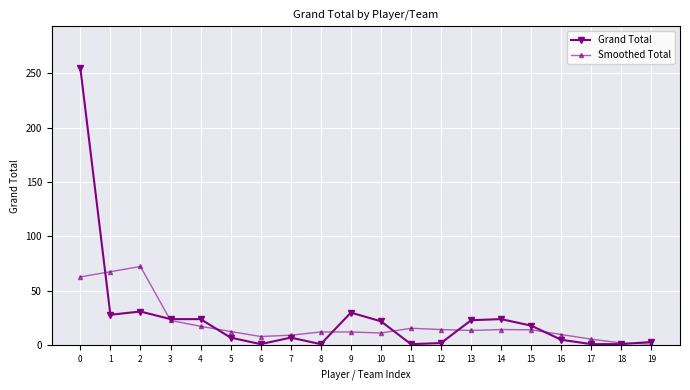

Where do Smoothed Total and Grand Total first cross each other?

0 and 1